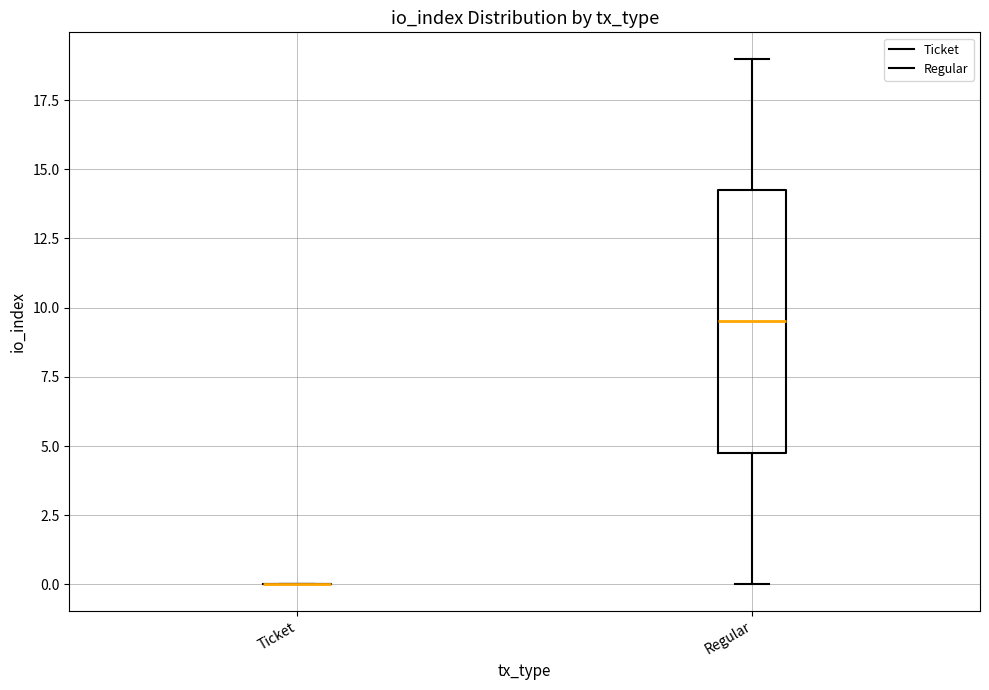

Reading left to right, read every box against the y-axis: the position of its median line, the range the box covers, and the ends of its whiskers. The values are not printed on the chart, so give them approximately, as read against the axis.

Ticket: box collapsed to a line at 0.0, whiskers 0.0 to 0.0
Regular: median 9.5, box 5.0 to 14.5, whiskers 0.0 to 19.0